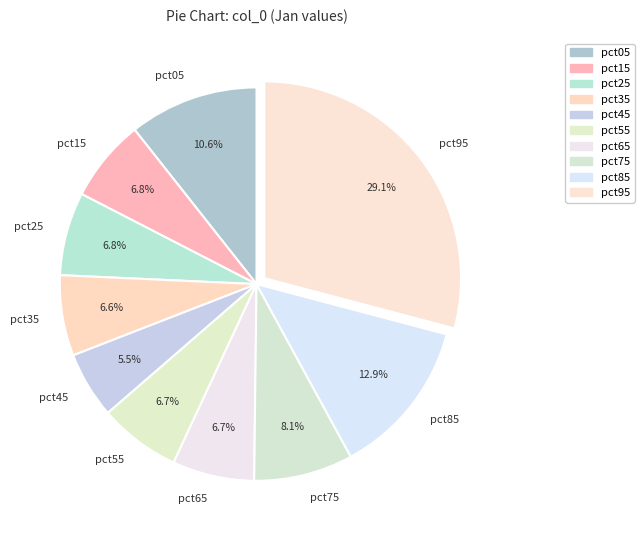

Between pct25 and pct95, which is larger?

pct95